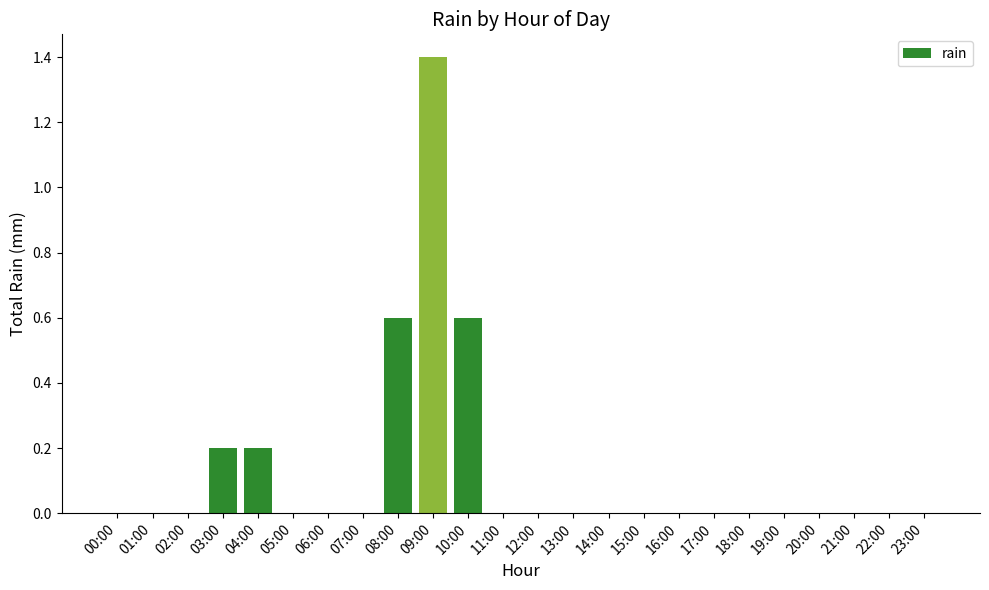

How many categories are shown in the chart?

24